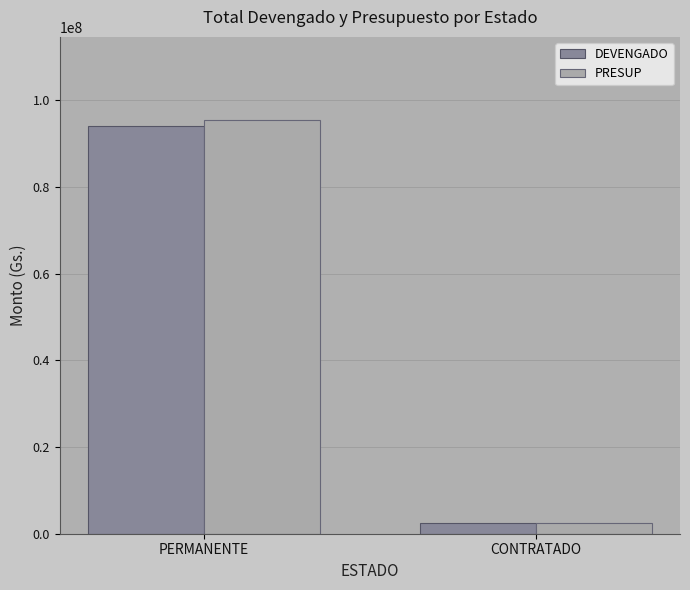

Reading right to left, what are all the values shown in this chart?

DEVENGADO: CONTRATADO=2500000	PERMANENTE=94060000
PRESUP: CONTRATADO=2500000	PERMANENTE=95560000